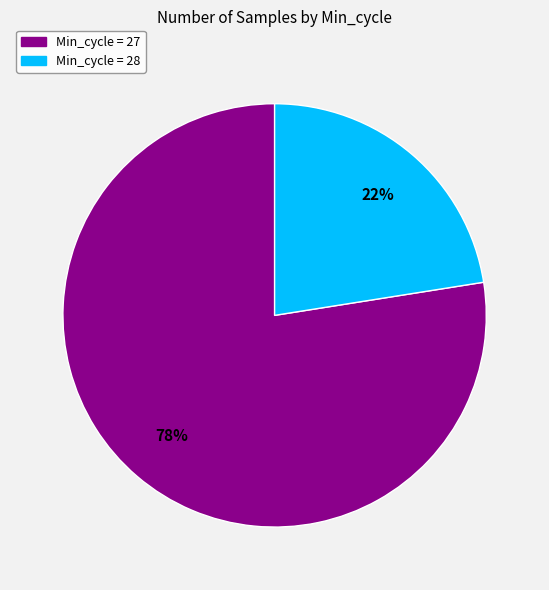

Between Min_cycle = 27 and Min_cycle = 28, which is larger?

Min_cycle = 27